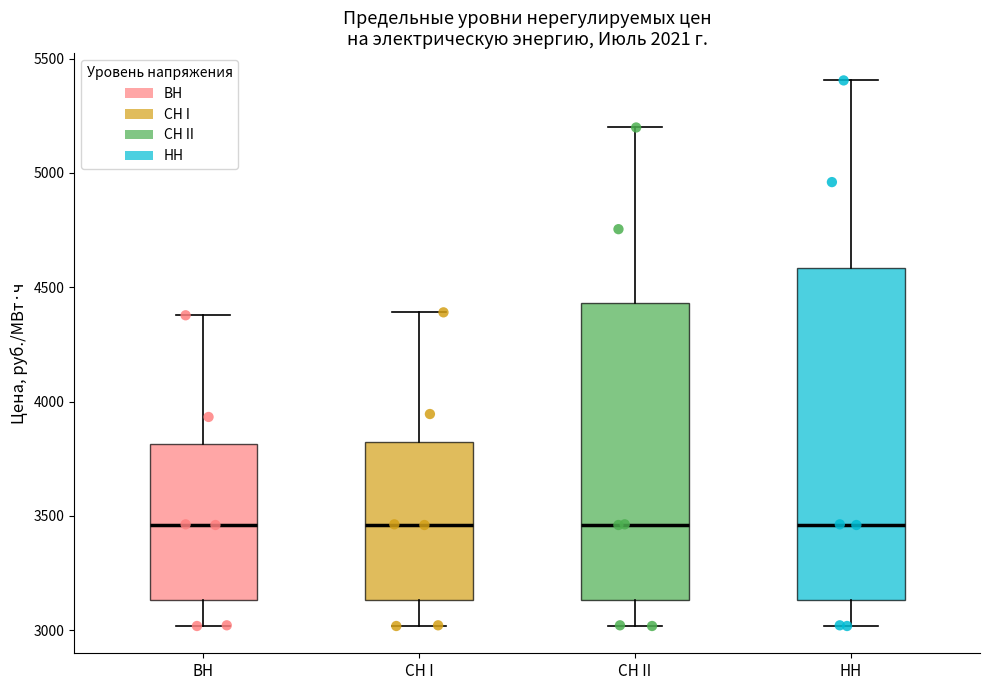

Where is the upper edge of the box for СН I on the y-axis? The values are not printed on the chart, so give them approximately, as read against the axis.

3850